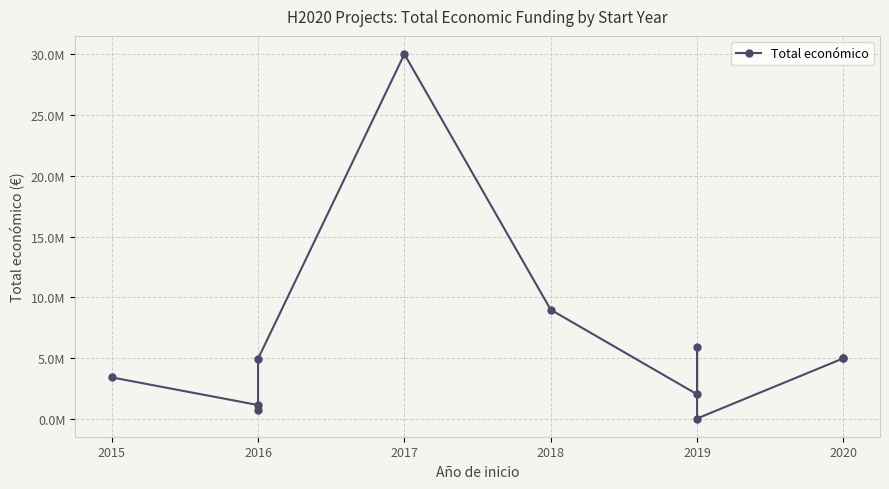

True or false: the data shows 52111974 at 2017.

False